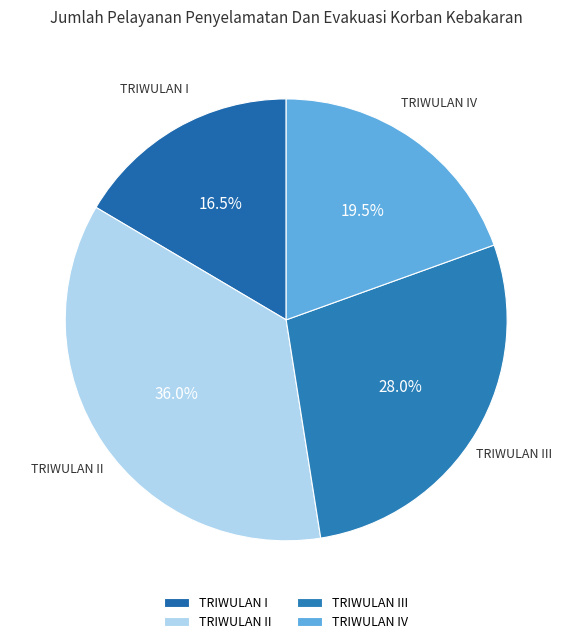

Rank the categories by value from highest to lowest.

TRIWULAN II, TRIWULAN III, TRIWULAN IV, TRIWULAN I